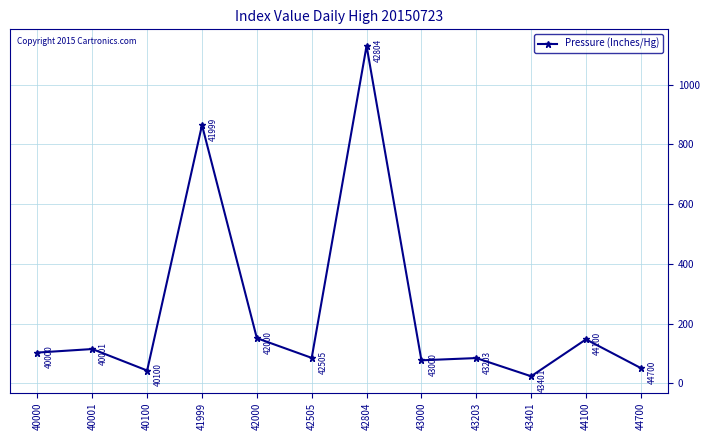

At which category does the chart reach its peak across all series?

42804